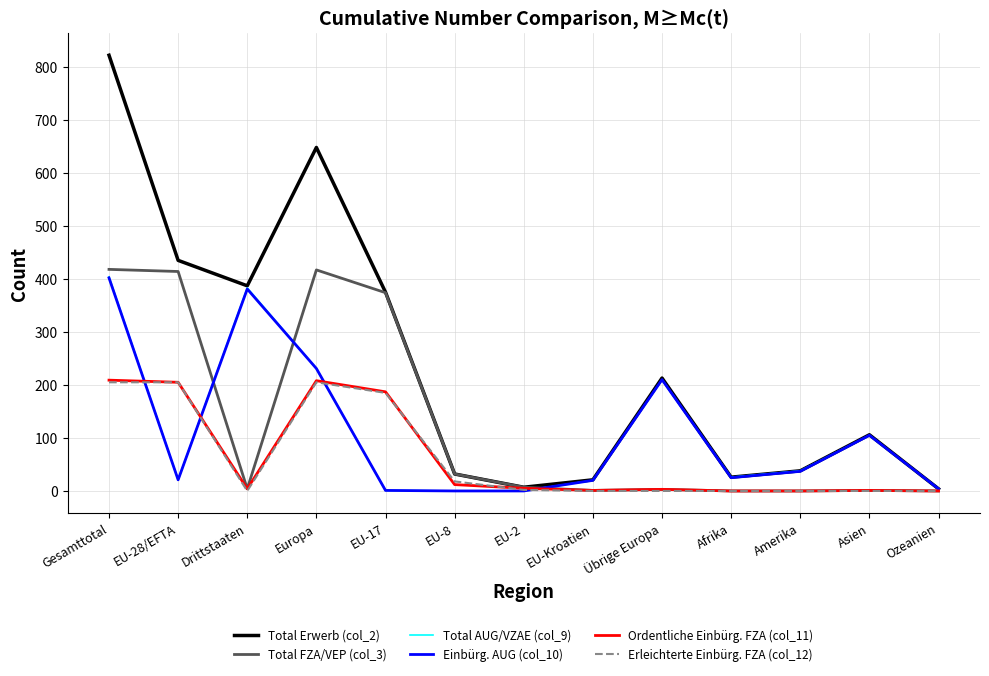

What is the maximum value shown in the chart?

822